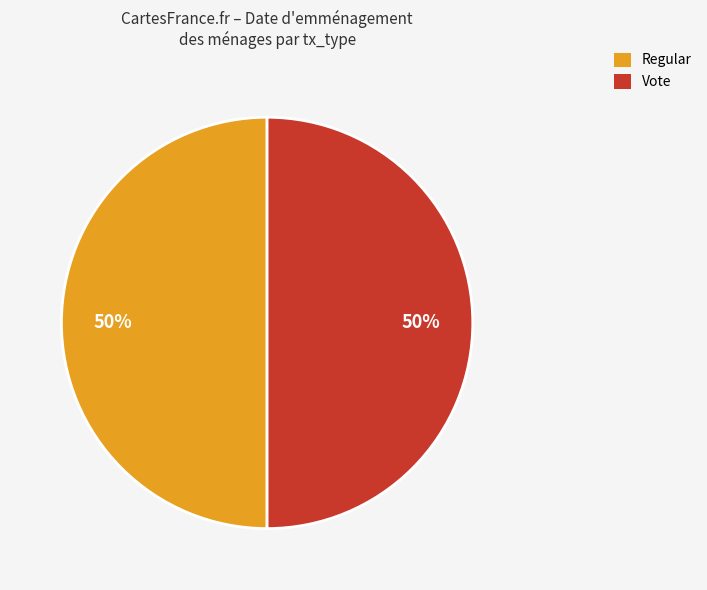

To the nearest percent, what percentage of the pie is Vote?

50%